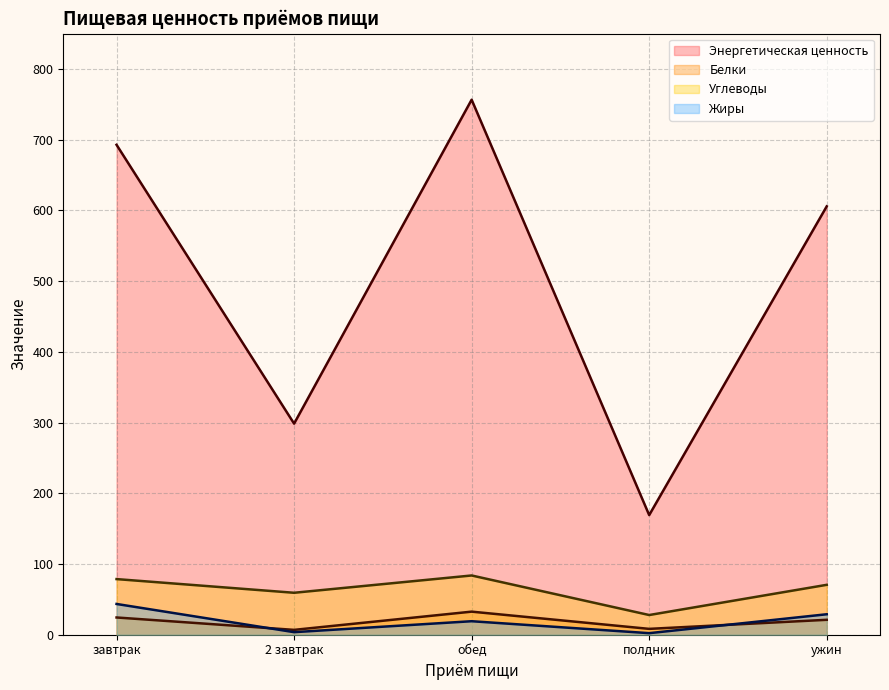

Reading left to right, list all the values displayed in this chart.

Энергетическая ценность: завтрак=692.8	2 завтрак=298.5	обед=756.6	полдник=169.2	ужин=605.8
Белки: завтрак=24.4	2 завтрак=6.9	обед=32.6	полдник=8.3	ужин=21.1
Углеводы: завтрак=78.7	2 завтрак=59.3	обед=83.8	полдник=27.9	ужин=70.6
Жиры: завтрак=43.5	2 завтрак=3.6	обед=19.1	полдник=2.2	ужин=28.9